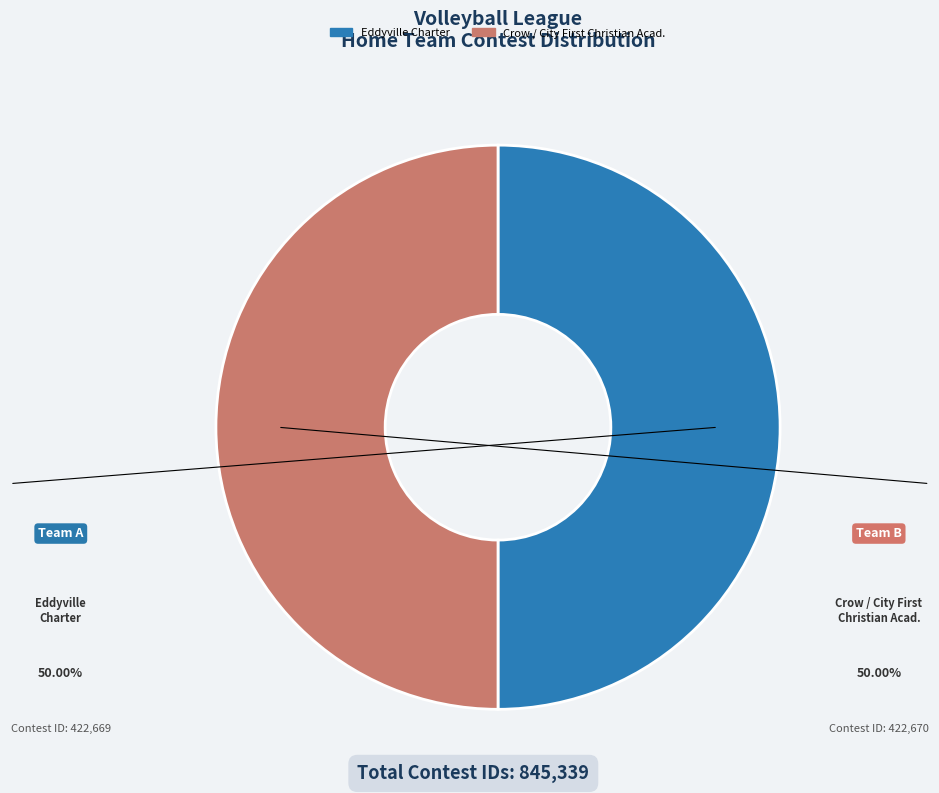

Rank the categories by value from highest to lowest.

Crow / City First Christian Acad., Eddyville Charter